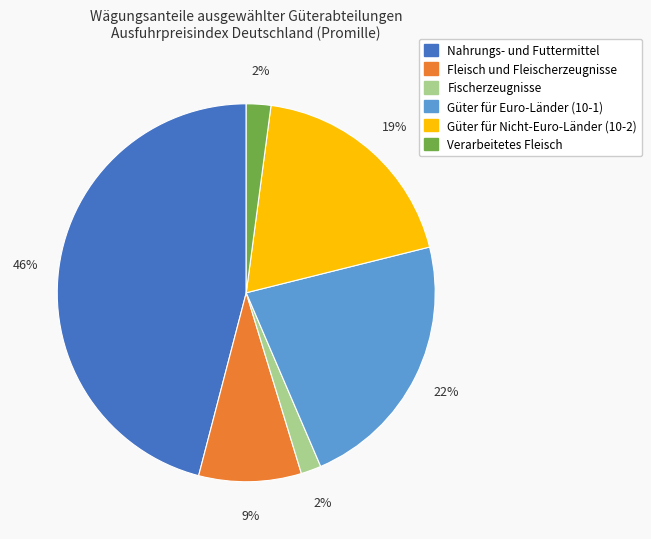

Between Güter für Euro-Länder (10-1) and Verarbeitetes Fleisch, which is larger?

Güter für Euro-Länder (10-1)